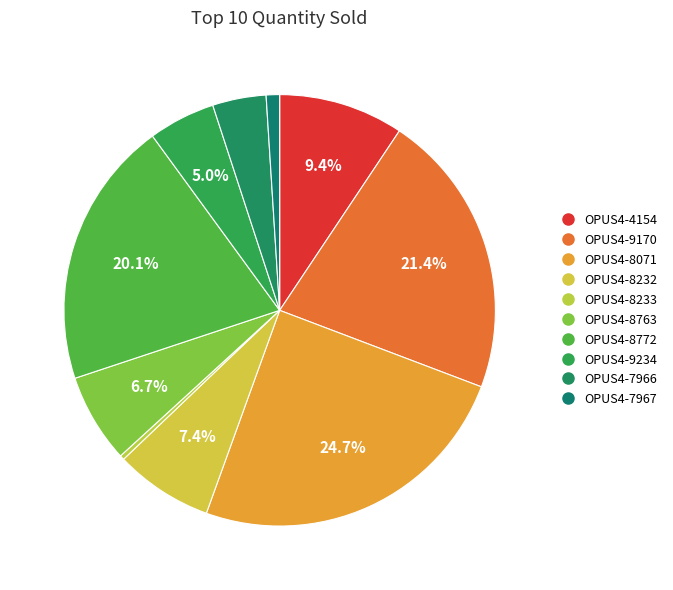

How many slices are in this pie chart?

10